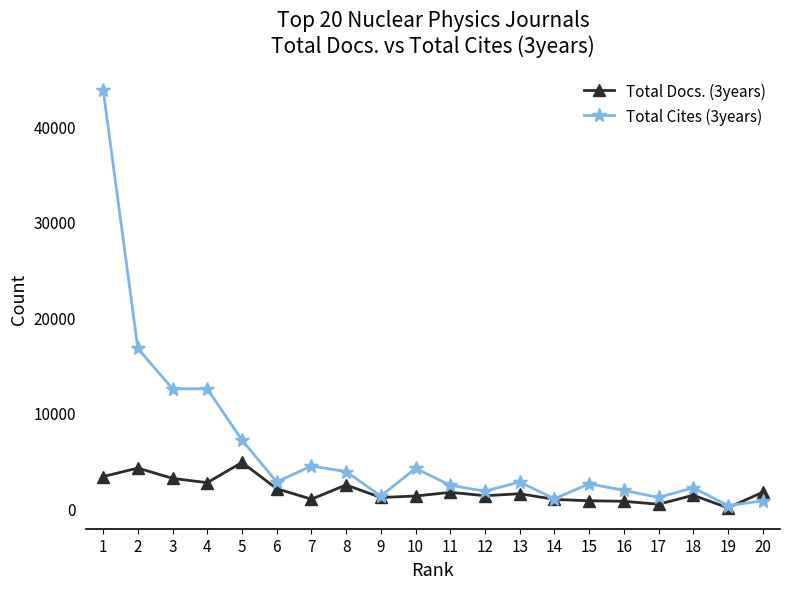

What is the maximum value for Total Cites (3years)?

43830